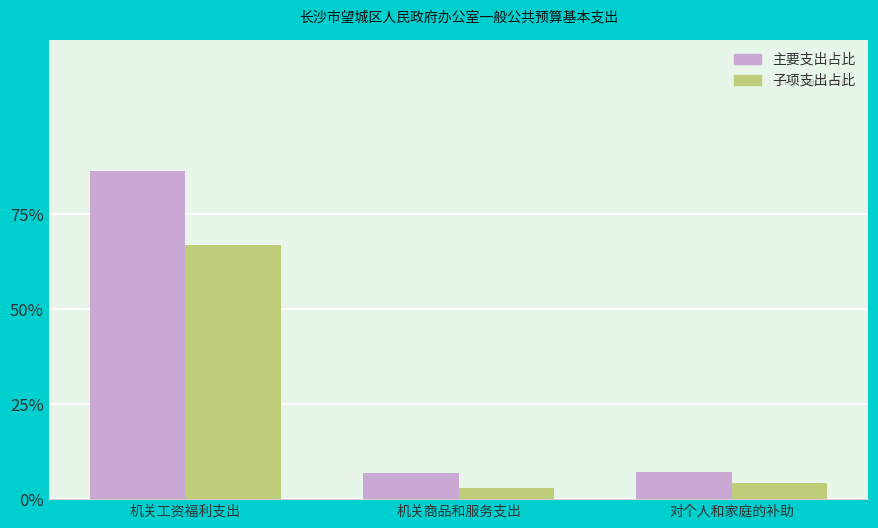

Reading left to right, list all the values displayed in this chart.

主要支出占比: 0.9	0.1	0.1
子项支出占比: 0.7	0.0	0.0